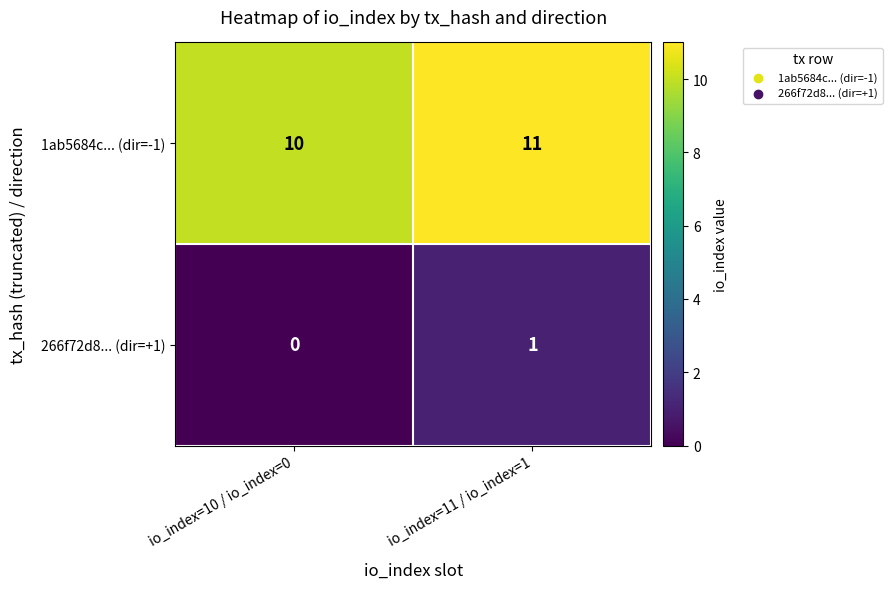

What is the difference between the highest and lowest values at io_index=10 / io_index=0?

10